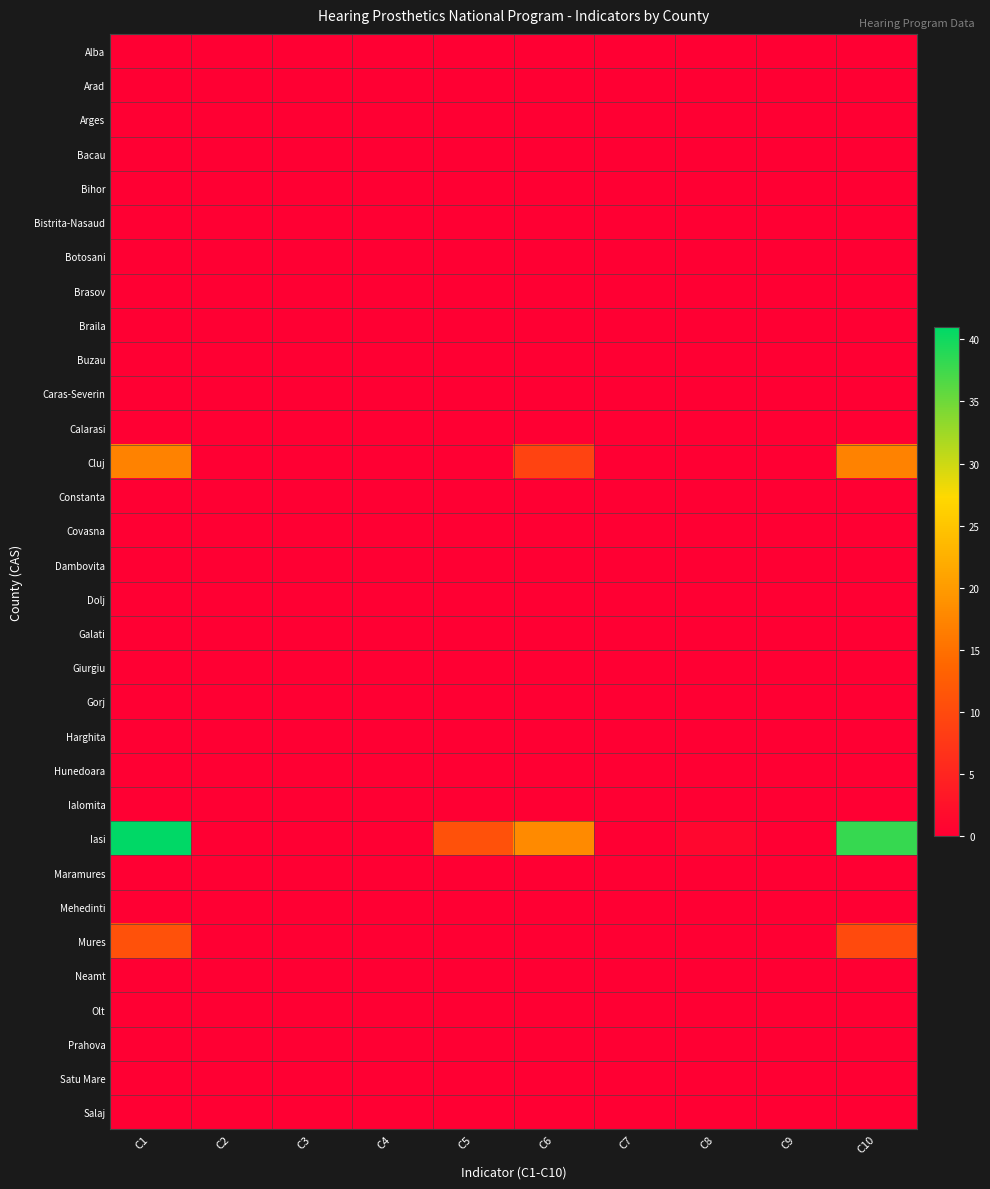

At C6, list the series in order from largest to smallest.

Iasi, Cluj, Alba, Arad, Arges, Bacau, Bihor, Bistrita-Nasaud, Botosani, Brasov, Braila, Buzau, Caras-Severin, Calarasi, Constanta, Covasna, Dambovita, Dolj, Galati, Giurgiu, Gorj, Harghita, Hunedoara, Ialomita, Maramures, Mehedinti, Mures, Neamt, Olt, Prahova, Satu Mare, Salaj